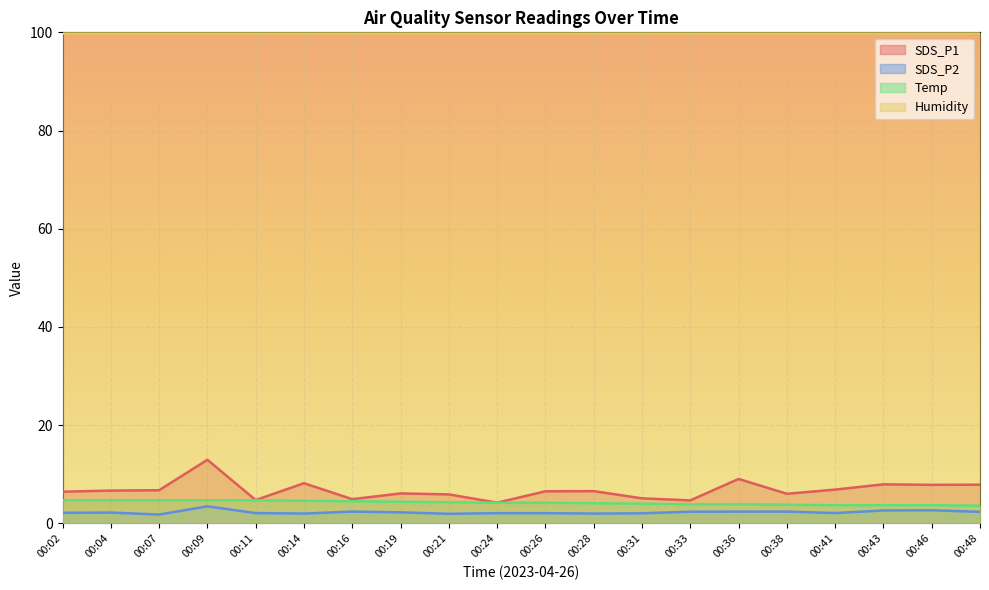

Which series has the widest spread of values?

SDS_P1